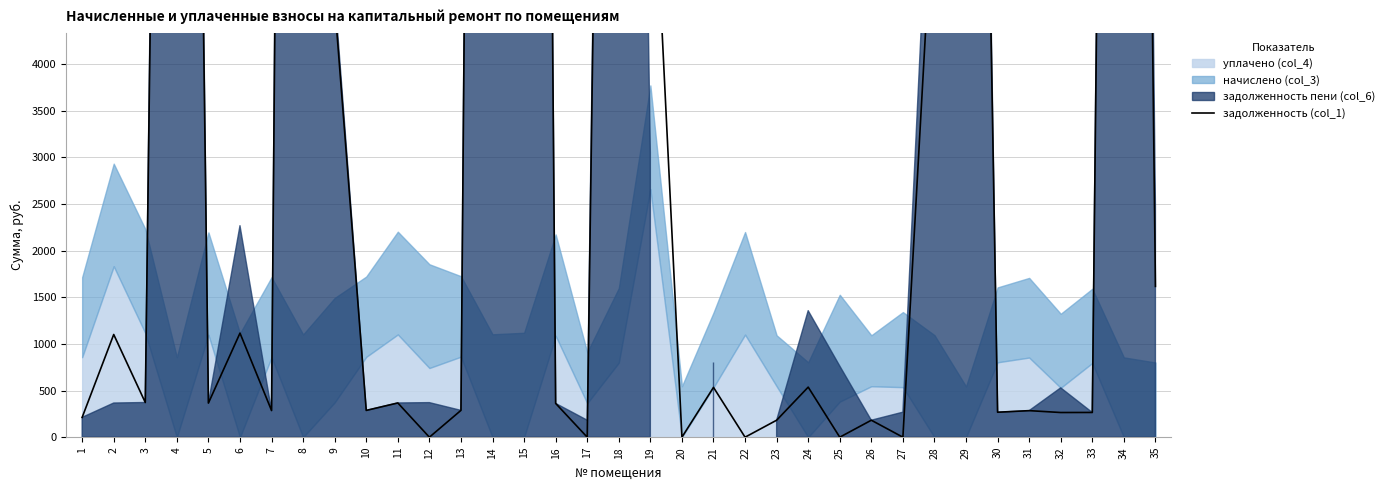

Rank the categories by value from highest to lowest.

15, 14, 8, 34, 4, 18, 29, 19, 28, 9, 35, 6, 2, 24, 21, 3, 11, 5, 16, 13, 10, 7, 31, 30, 33, 32, 1, 23, 26, 12, 17, 20, 22, 25, 27